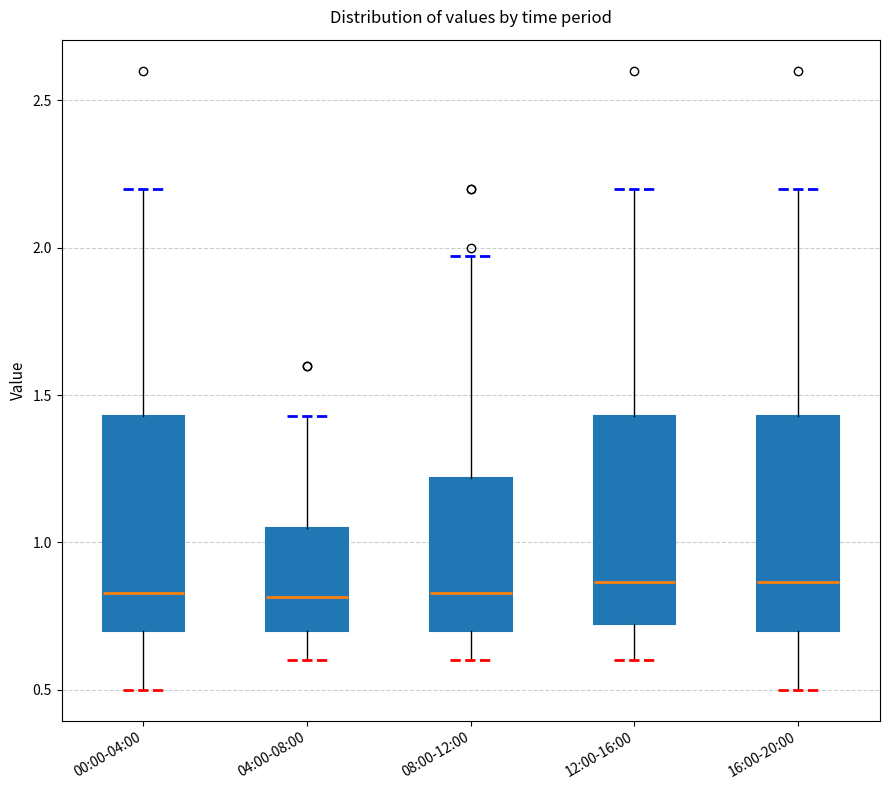

Reading left to right, read every box against the y-axis: the position of its median line, the range the box covers, and the ends of its whiskers. The values are not printed on the chart, so give them approximately, as read against the axis.

00:00-04:00: median 0.85, box 0.70 to 1.45, whiskers 0.50 to 2.20
04:00-08:00: median 0.80, box 0.70 to 1.05, whiskers 0.60 to 1.45
08:00-12:00: median 0.85, box 0.70 to 1.20, whiskers 0.60 to 1.95
12:00-16:00: median 0.85, box 0.70 to 1.45, whiskers 0.60 to 2.20
16:00-20:00: median 0.85, box 0.70 to 1.45, whiskers 0.50 to 2.20